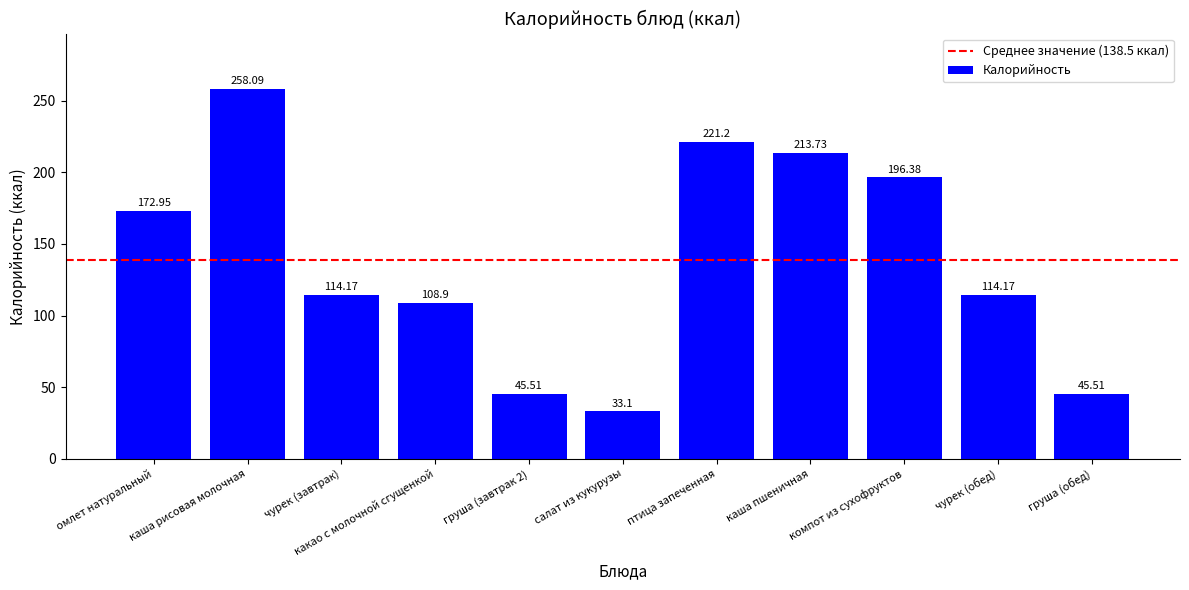

What is the sum of all values?

1523.7